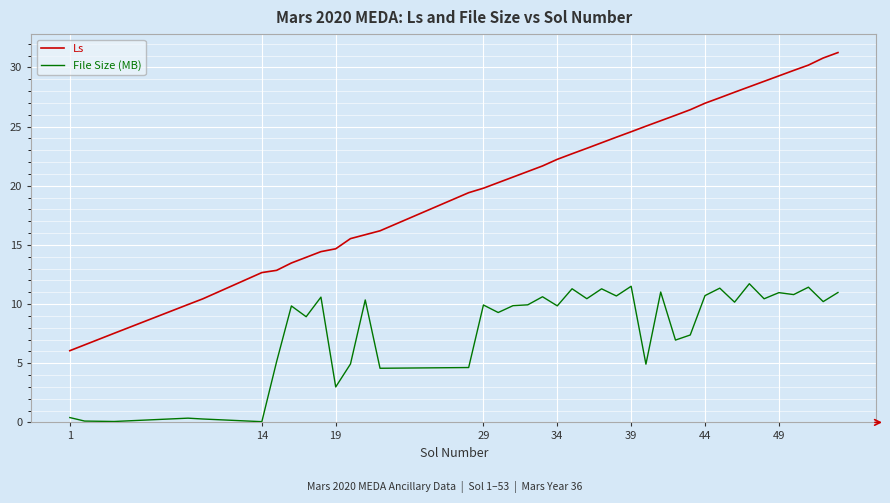

Which series has the widest spread of values?

Ls